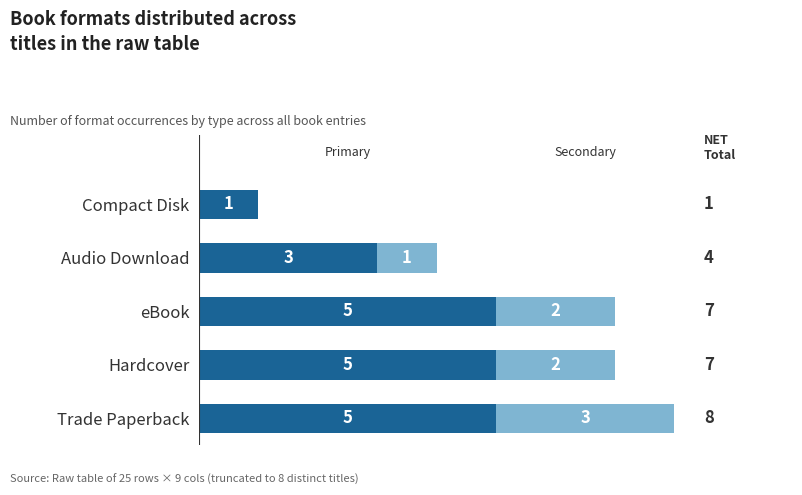

At which category is the sum across all series the highest?

Trade Paperback